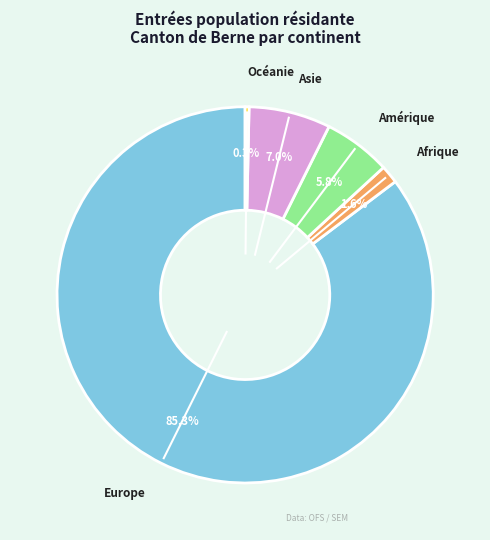

Does any single category account for the majority?

Yes